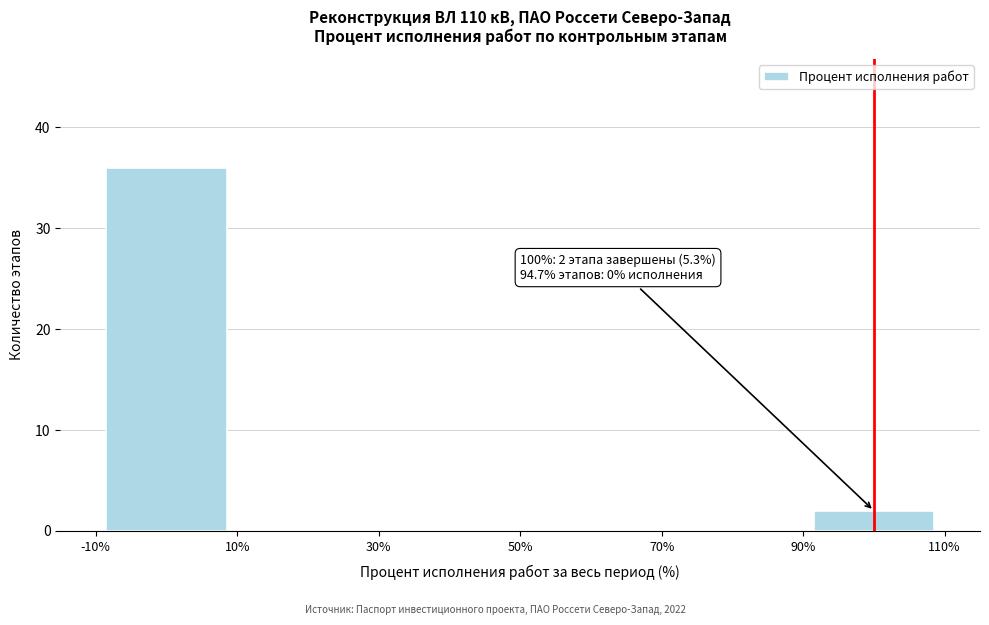

Over which range of the x-axis is the bar tallest?

-10% to 10%